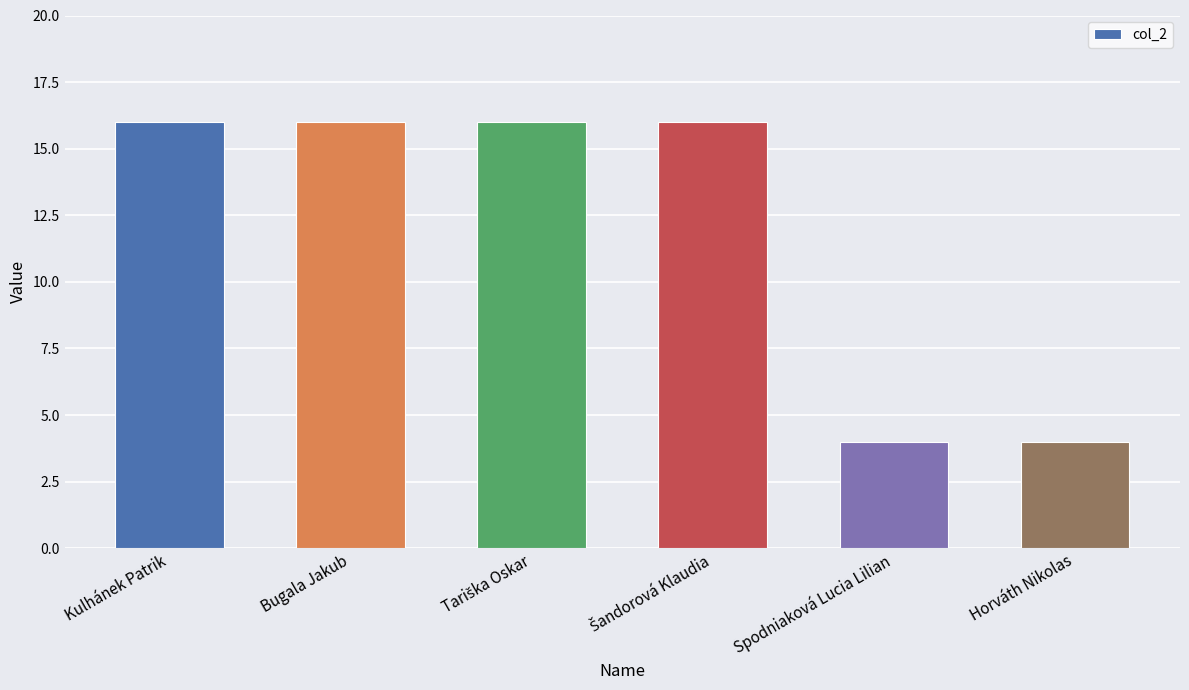

The chart shows a value of 27 at Bugala Jakub. True or false?

False